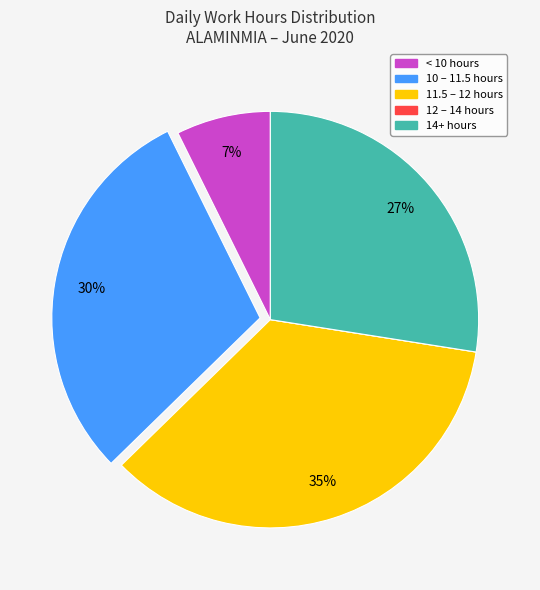

Is there any slice that represents more than half of the pie?

No